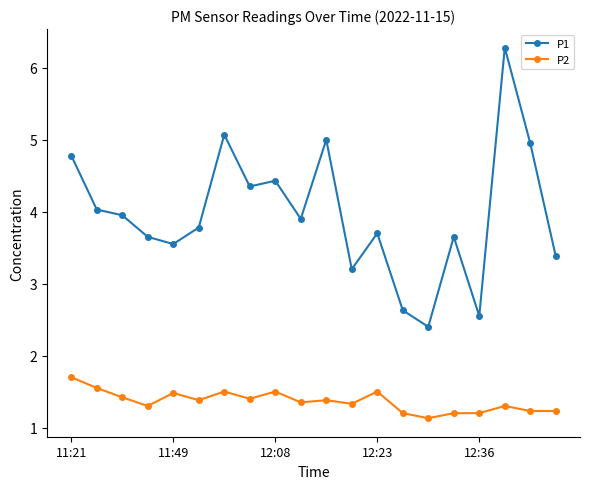

What is the value of the P1 point at the 20th from the left?

3.4